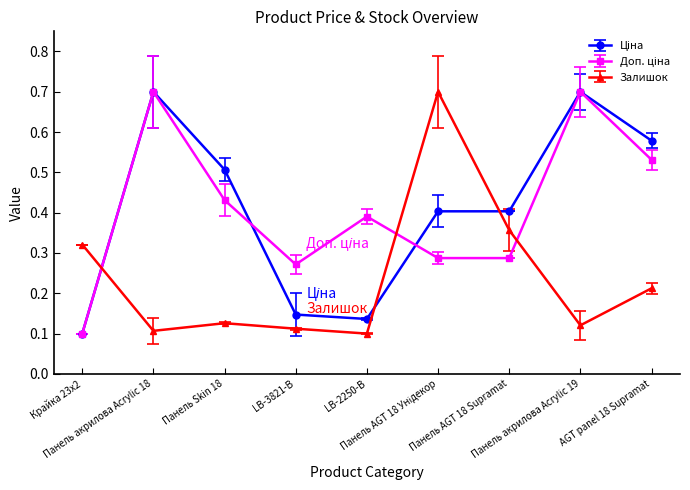

Does the chart display data point markers on the line(s)?

Yes